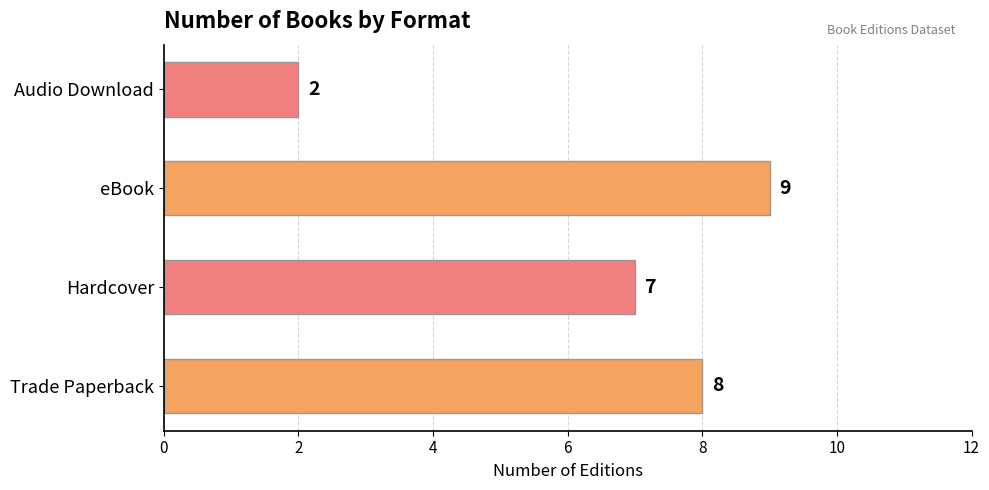

Which label corresponds to the smallest value in the chart?

Audio Download